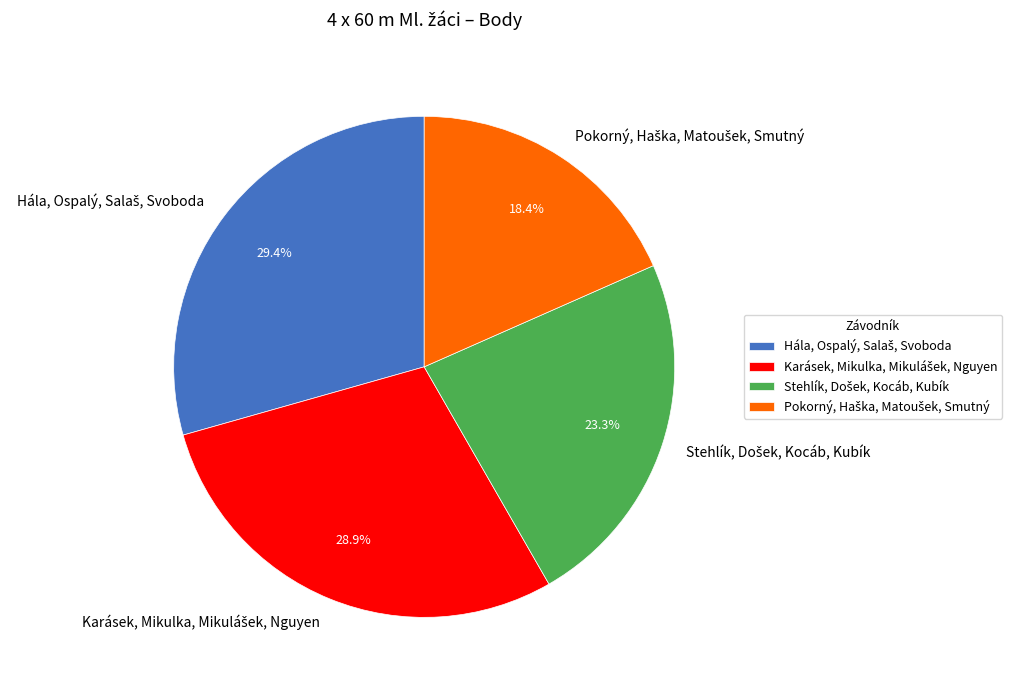

To the nearest percent, what is the difference between the largest and smallest slice percentages?

11%